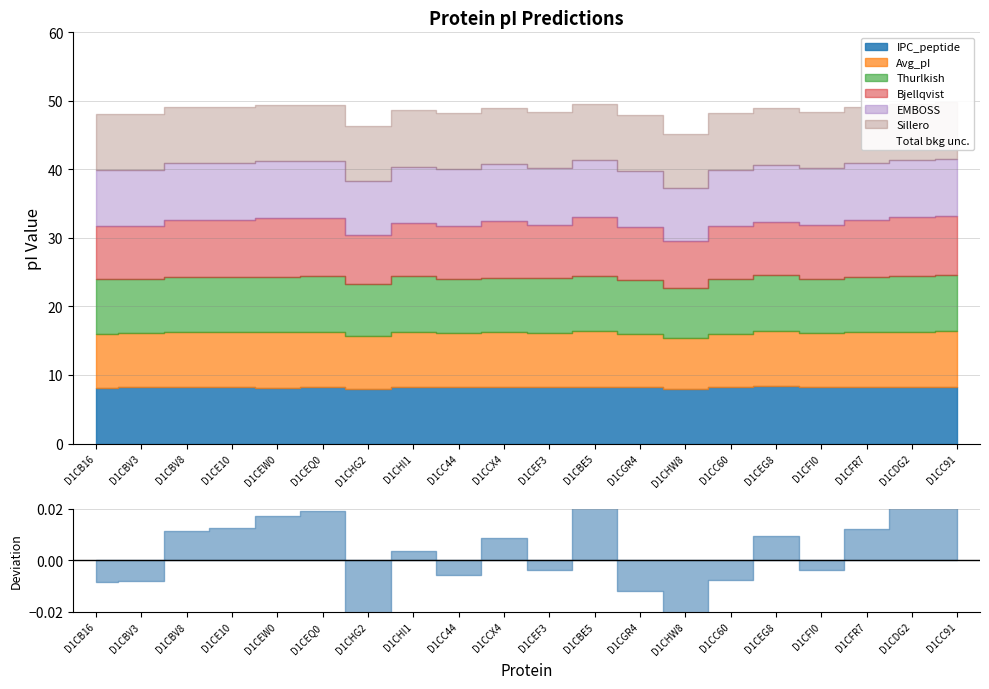

How many lines are shown in the chart?

6